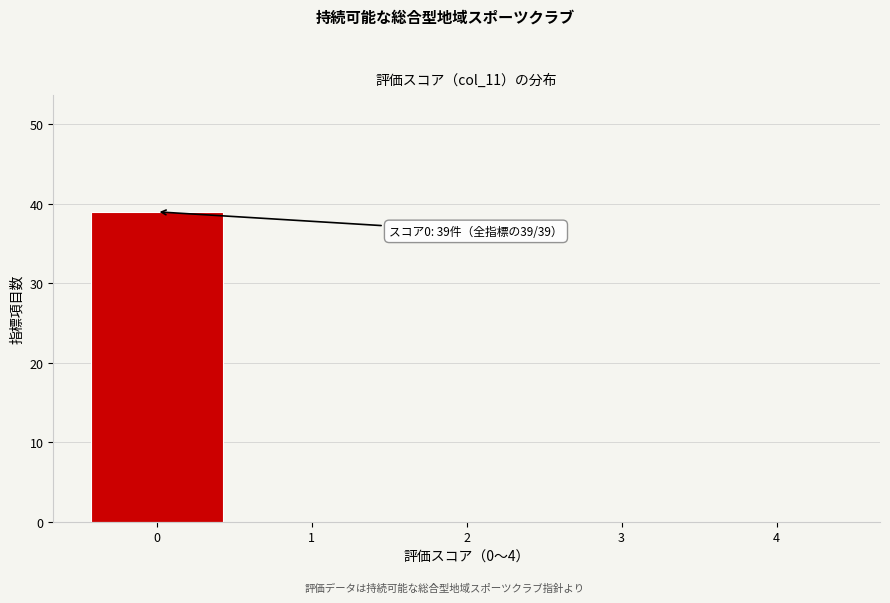

Reading right to left, list all the values displayed in this chart.

4=0	3=0	2=0	1=0	0=39